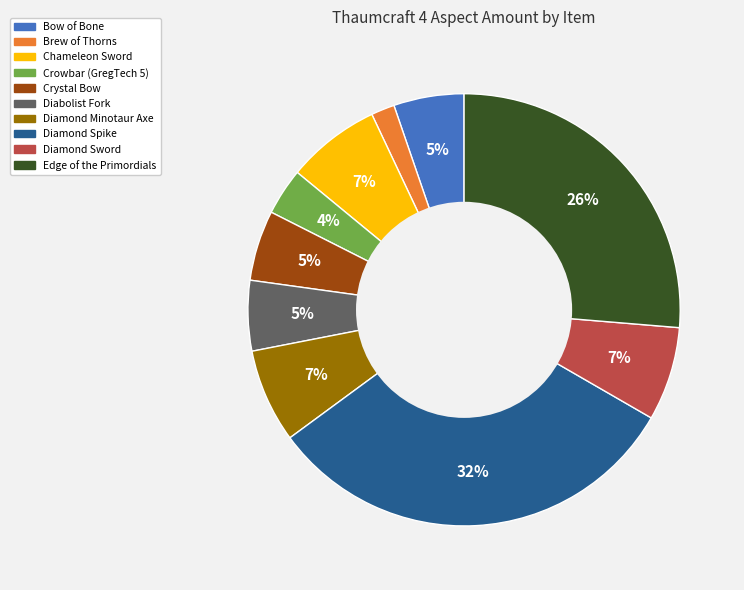

Is it true that Diamond Sword is 7% of the pie?

True